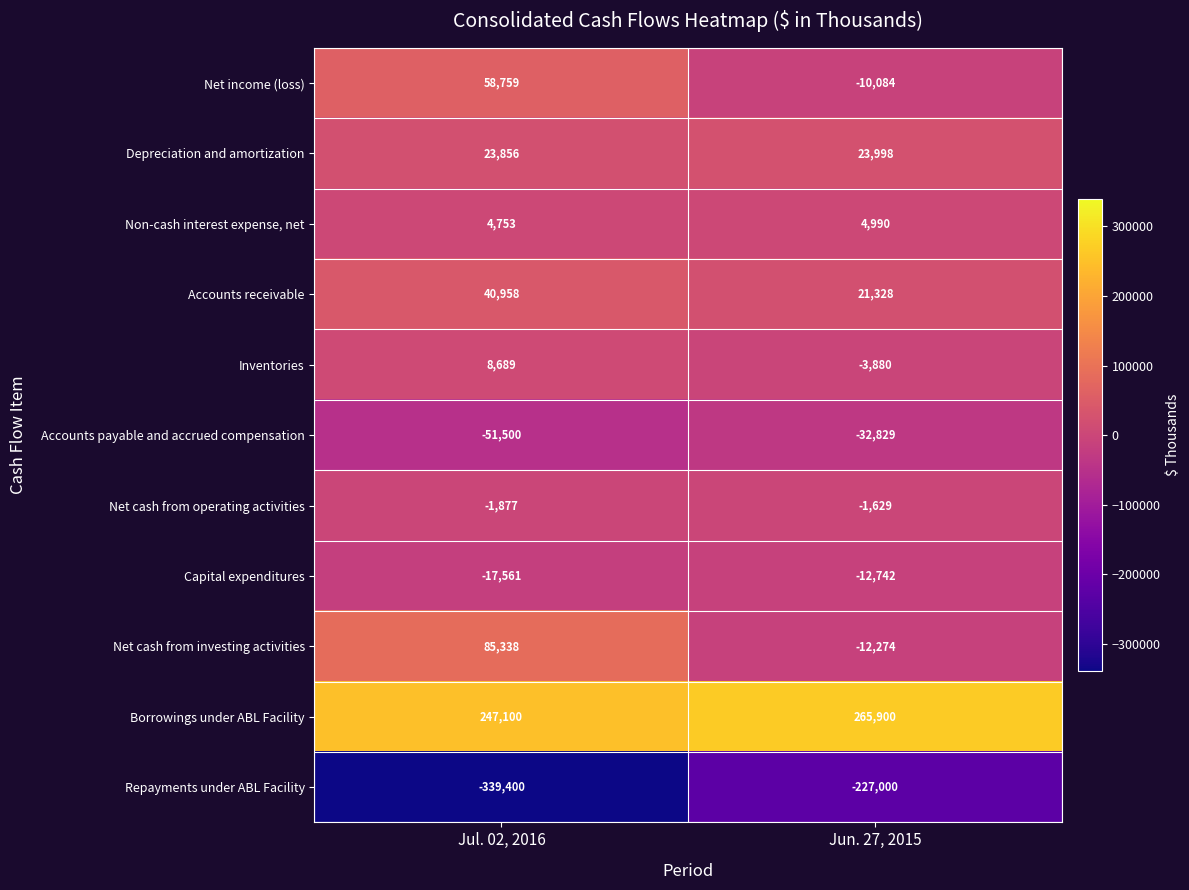

What is the difference between the Accounts payable and accrued compensation values at Jul. 02, 2016 and Jun. 27, 2015?

18671